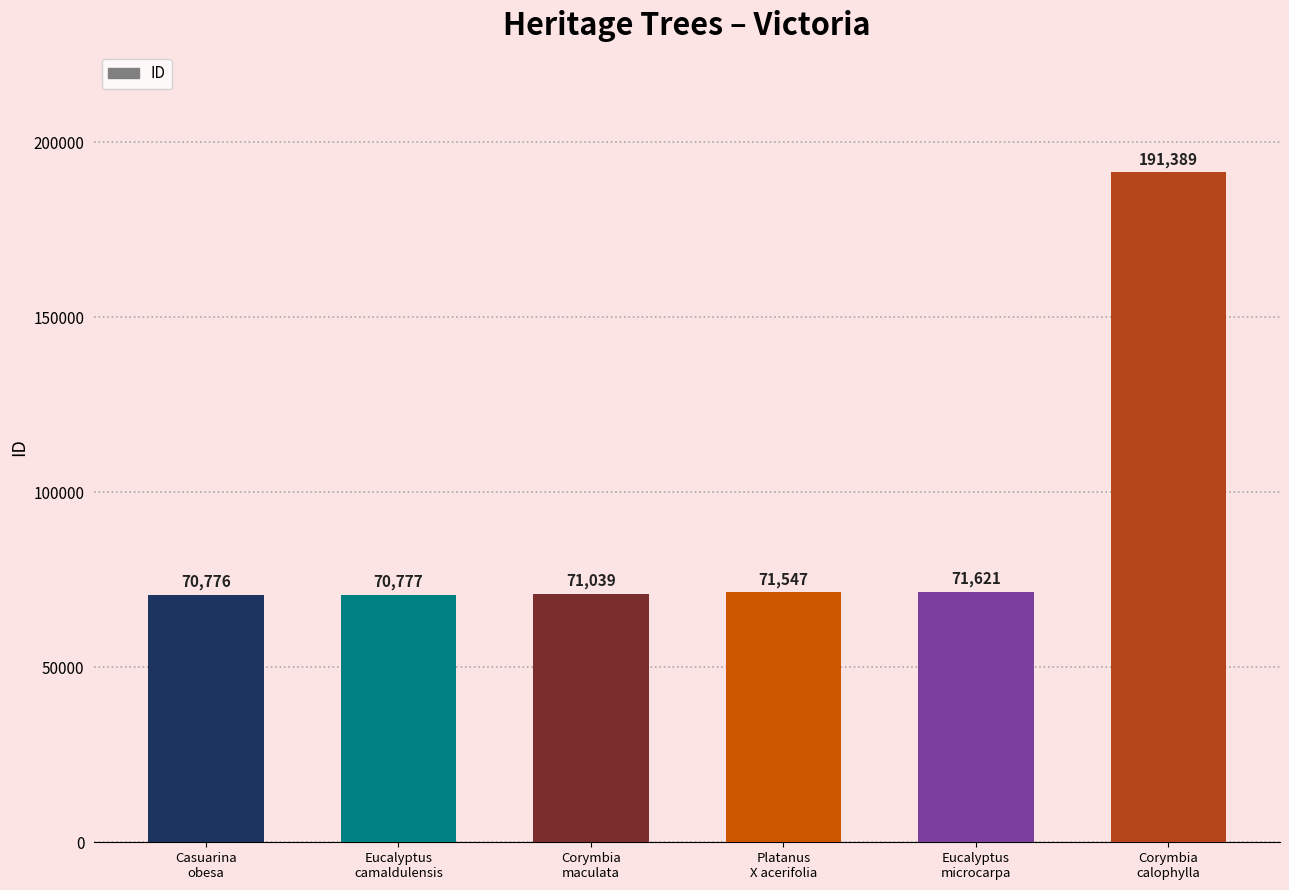

What value does the data have at Eucalyptus
camaldulensis?

70777